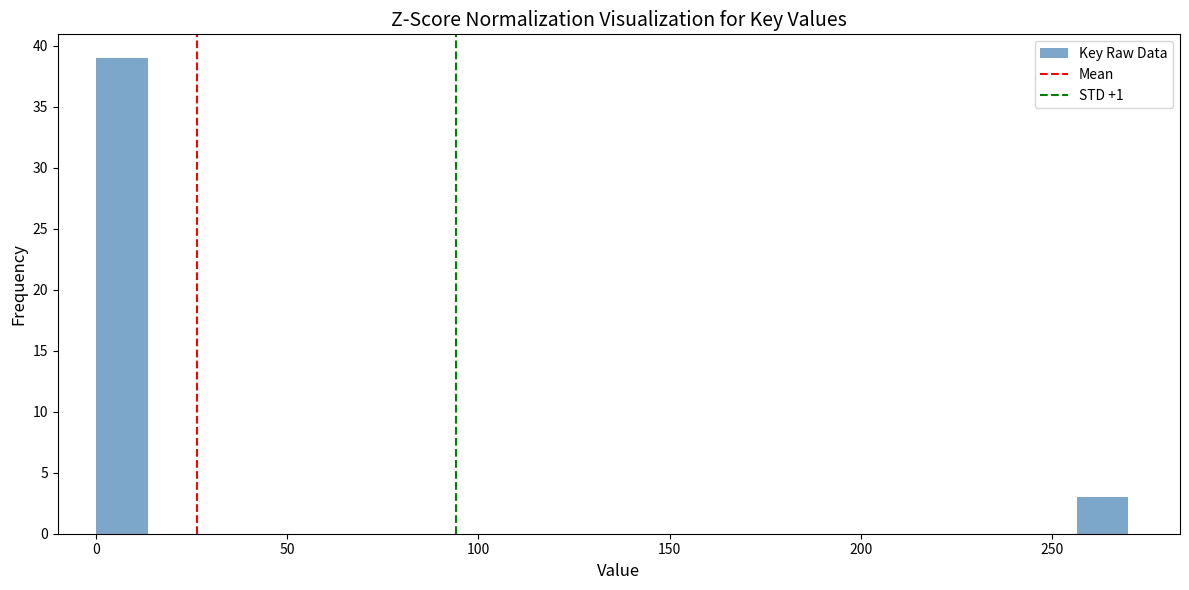

Read against the x-axis, roughly where is the centre of the tallest bar?

5